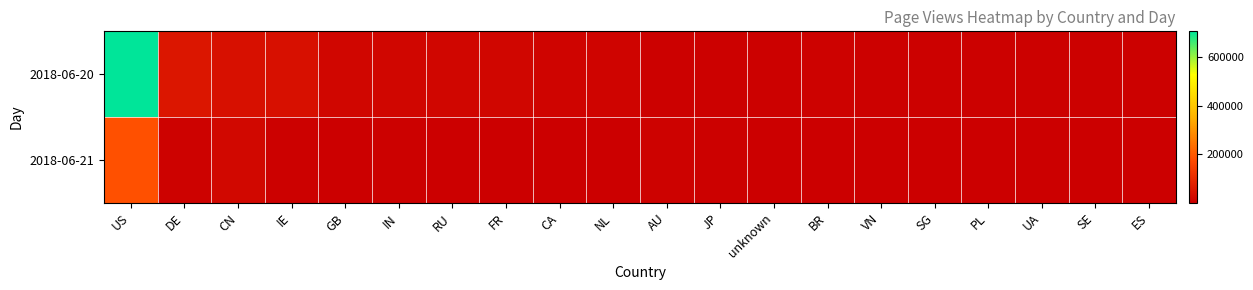

Reading left to right, transcribe all the data shown in this chart.

2018-06-20: US=706102	DE=55075	CN=39136	IE=40676	GB=16022	IN=14180	RU=15103	FR=15463	CA=13268	NL=13187	AU=4624	JP=5099	unknown=5722	BR=6170	VN=4610	SG=3894	PL=4467	UA=3970	SE=3388	ES=3275
2018-06-21: US=182449	DE=7713	CN=19981	IE=4360	GB=2391	IN=3821	RU=1988	FR=906	CA=2308	NL=1863	AU=5923	JP=4269	unknown=1707	BR=1235	VN=1162	SG=1818	PL=341	UA=226	SE=403	ES=504